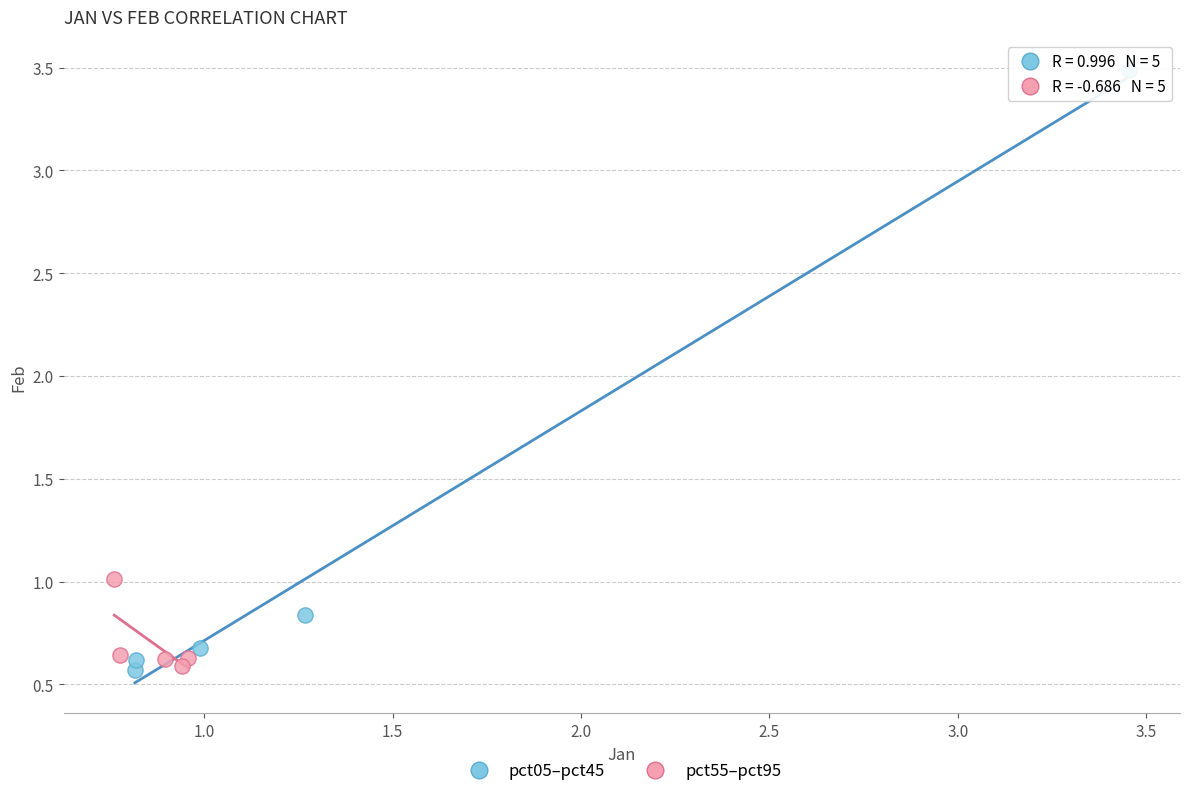

Which series reaches the maximum Y coordinate?

pct05–pct45